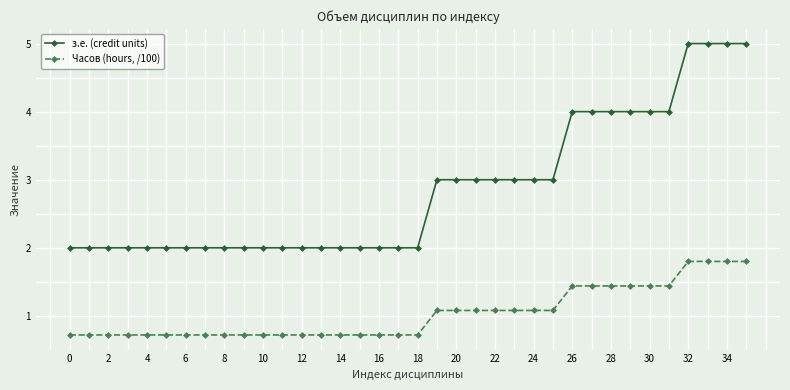

What is the maximum value for з.е. (credit units)?

5.0